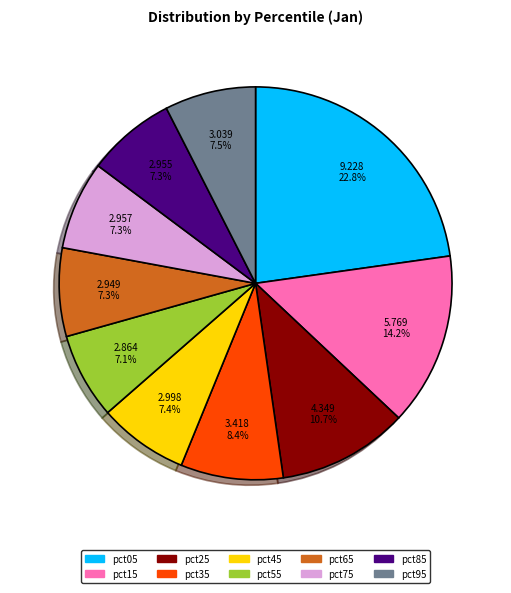

Between pct35 and pct85, which is larger?

pct35